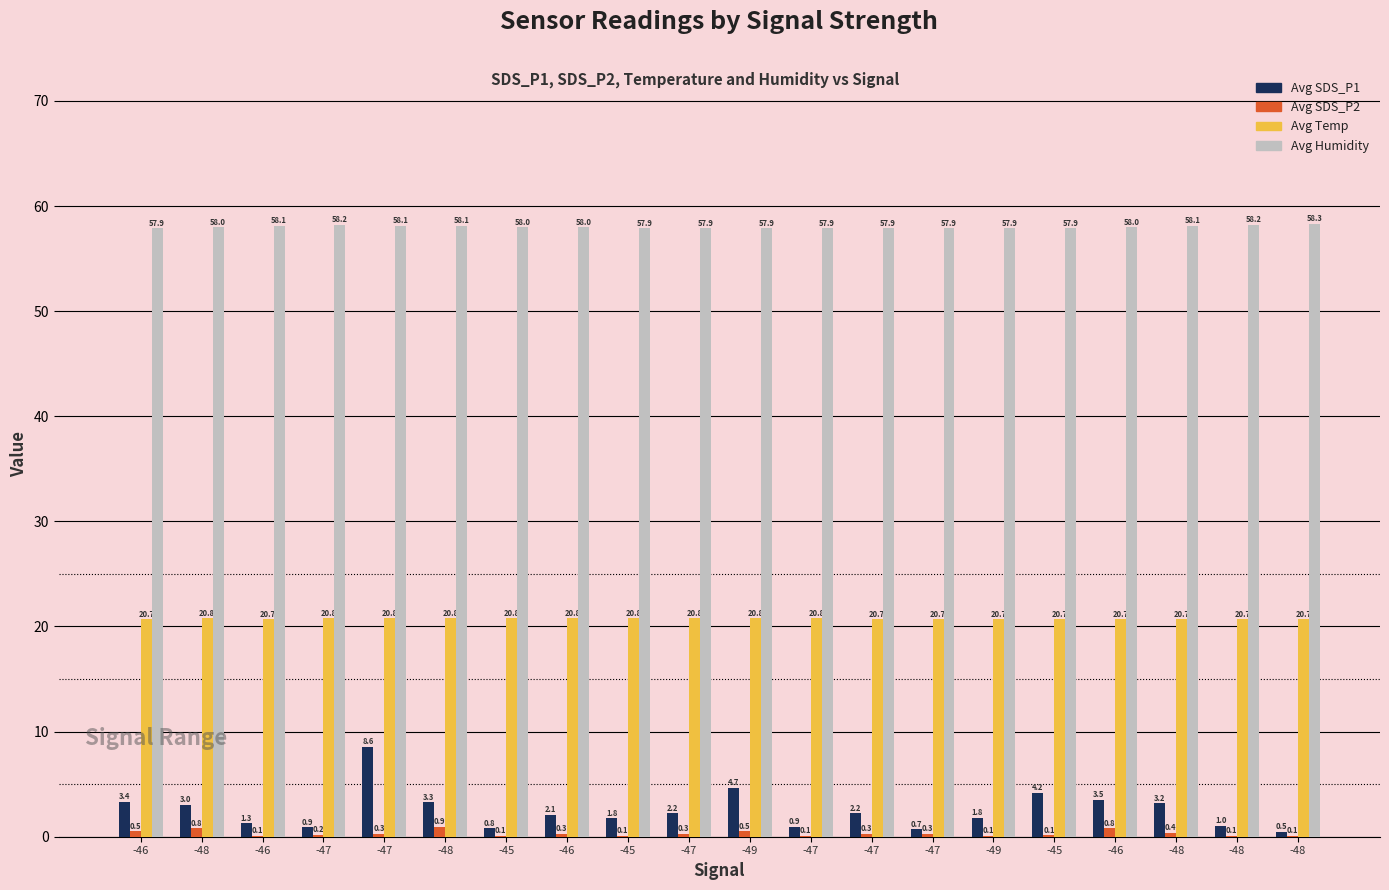

At which label is Avg Temp closest to 20?

-46